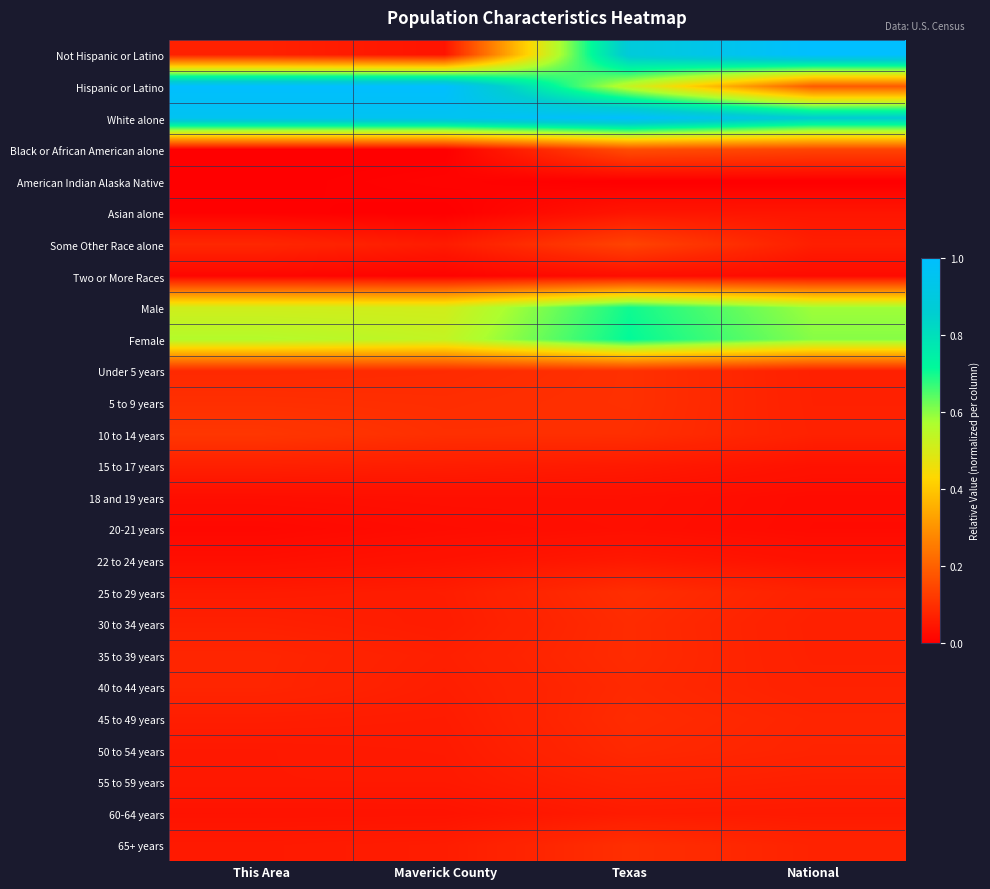

How many distinct data groups are displayed?

26